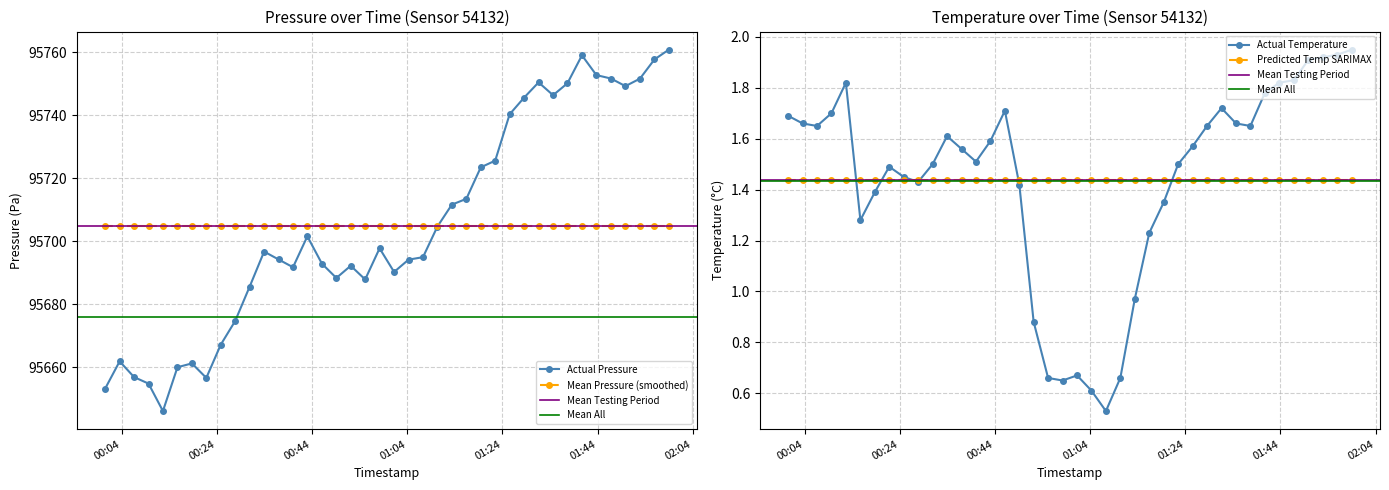

What is the sum of the pressure values at 2023-12-28T00:15:43 and 2023-12-28T00:27:51?

191334.6